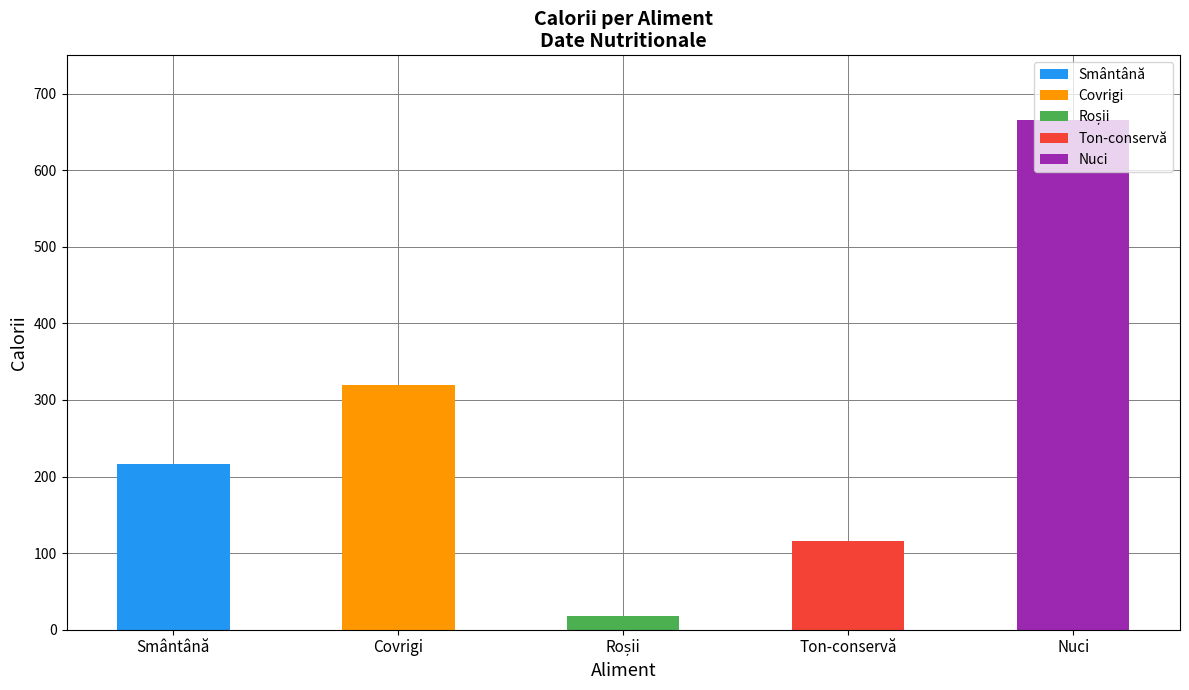

Reading left to right, transcribe all the data shown in this chart.

216	320	18	116	665